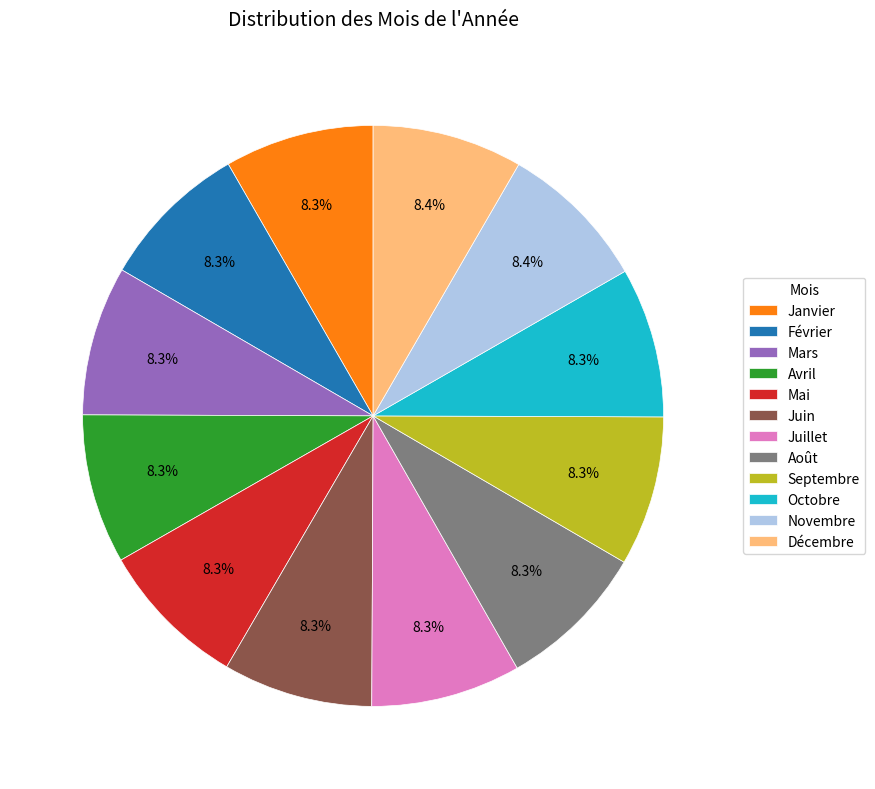

Does any single category account for the majority?

No